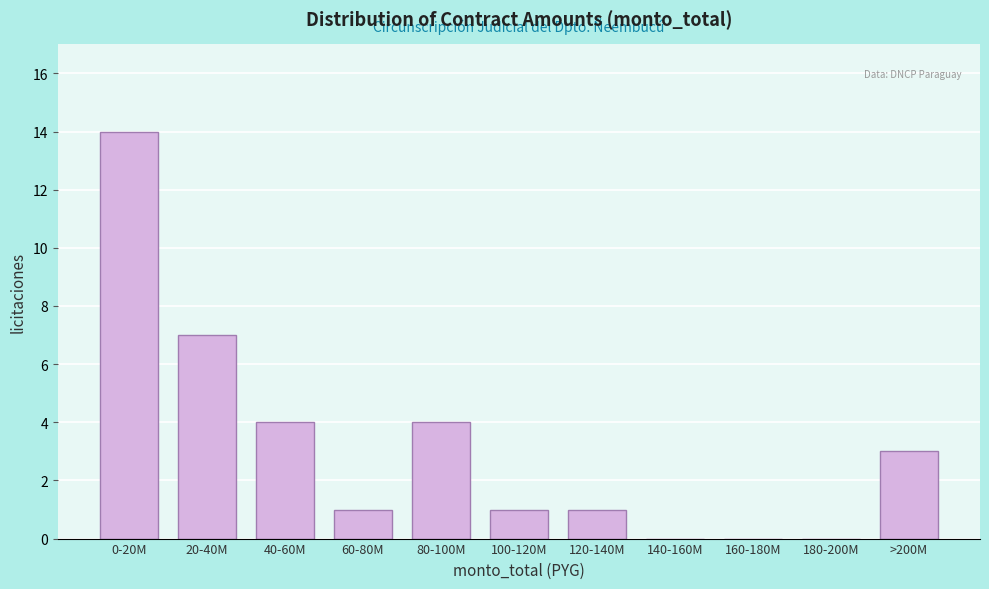

Reading left to right, what are all the values shown in this chart?

0-20M=14	20-40M=7	40-60M=4	60-80M=1	80-100M=4	100-120M=1	120-140M=1	140-160M=0	160-180M=0	180-200M=0	>200M=3